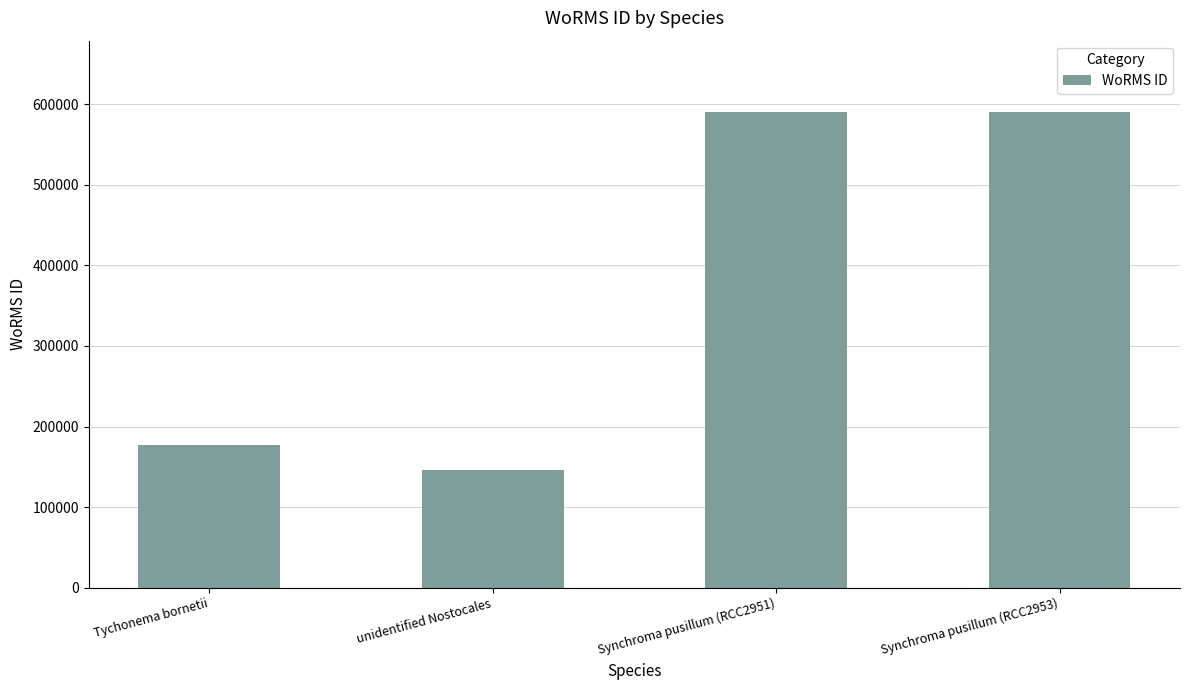

What position from the left is unidentified Nostocales?

2